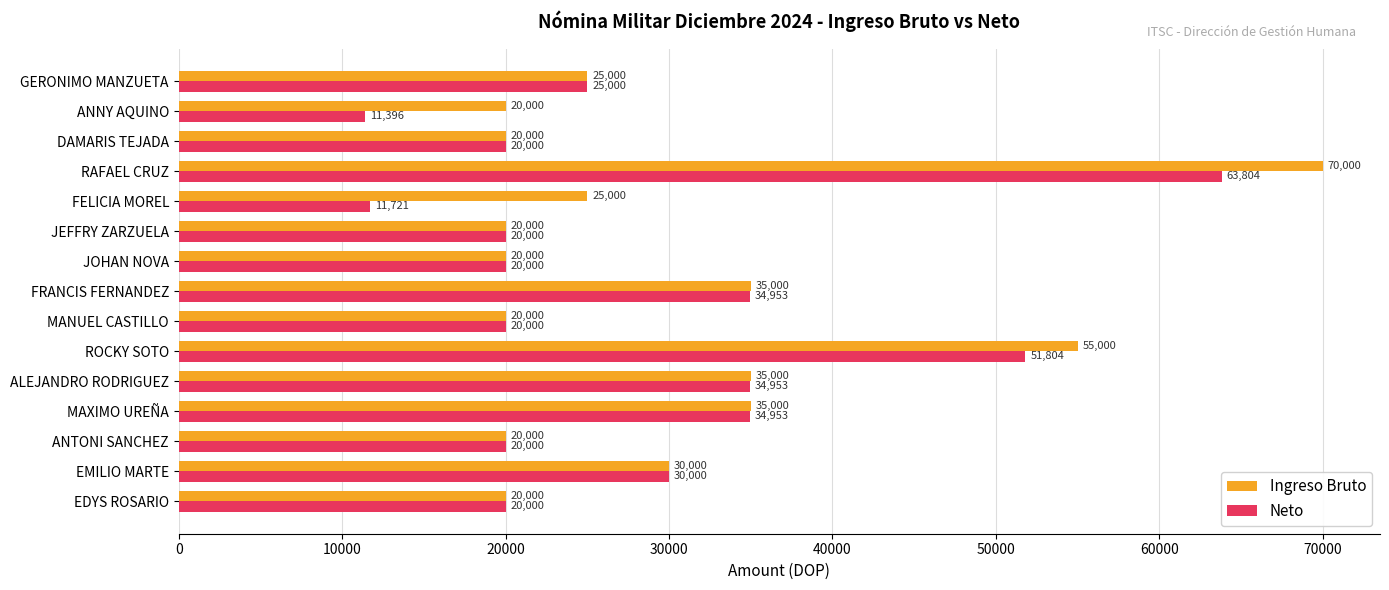

Rank the series by their average value, from lowest to highest.

Neto, Ingreso Bruto